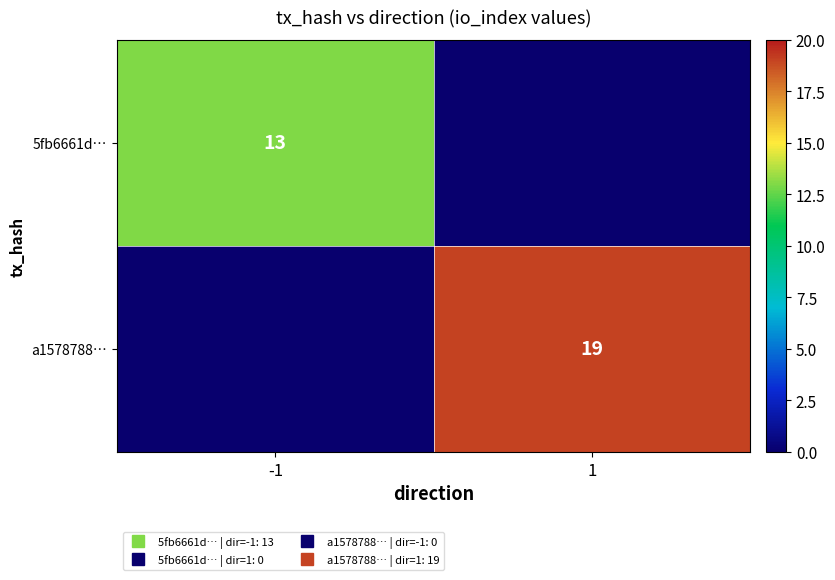

Which category has the highest value in the a1578788… series?

1